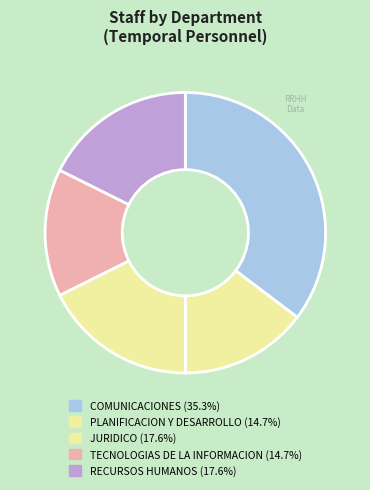

Count the number of slices in the pie.

5